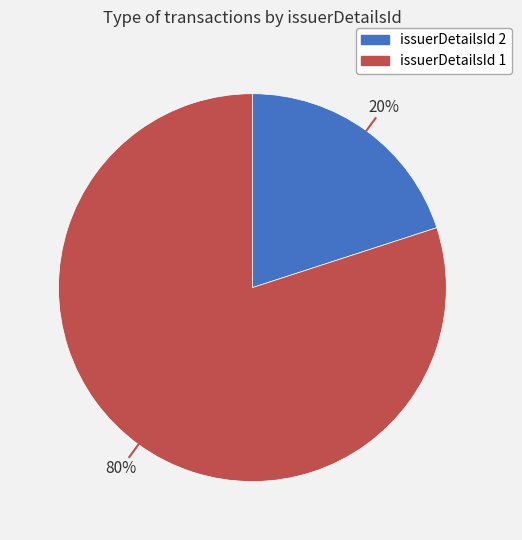

To the nearest percent, what is the average slice percentage?

50%